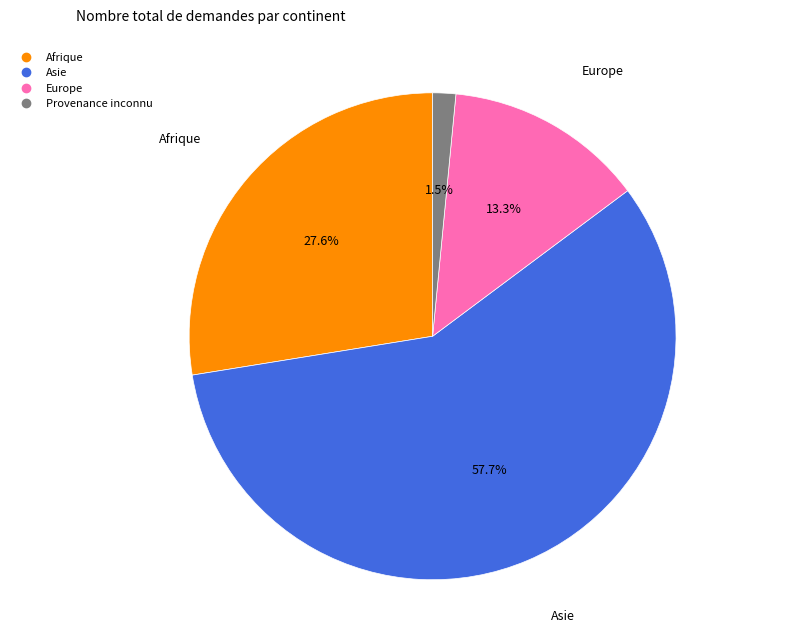

Does any single category account for the majority?

Yes